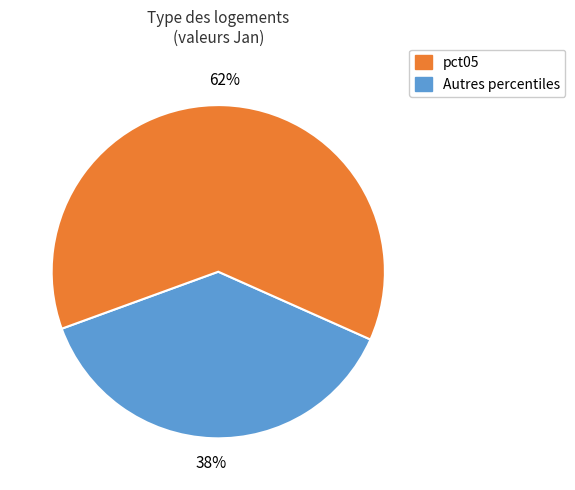

To the nearest percent, what is the average slice percentage?

50%